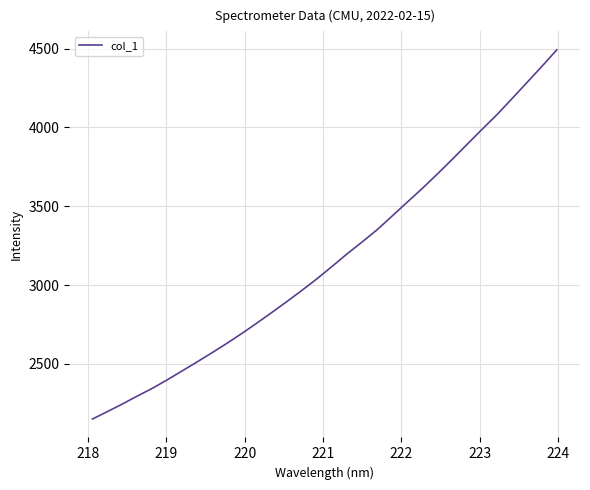

What is the minimum value shown in the chart?

2149.9